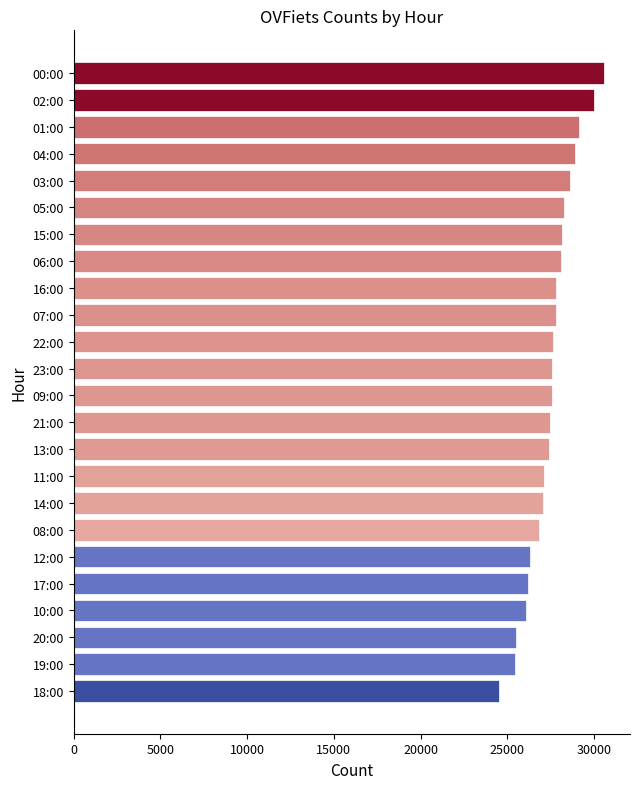

What is the approximate value at 11:00, to the nearest 100?

27100